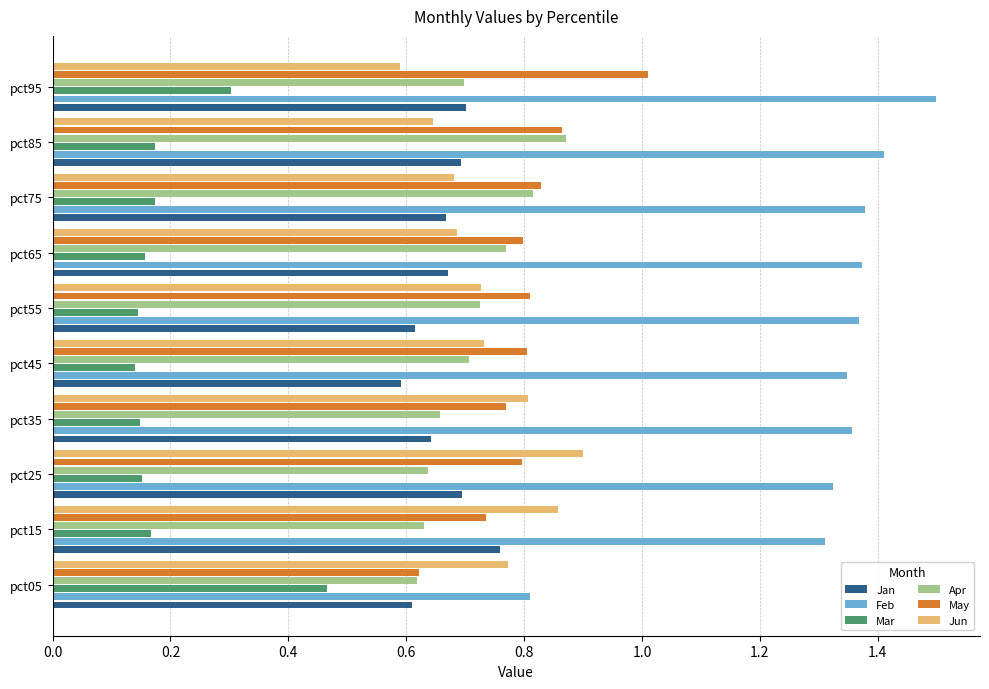

What is the difference between the maximum and second lowest values in the Jun series?

0.3